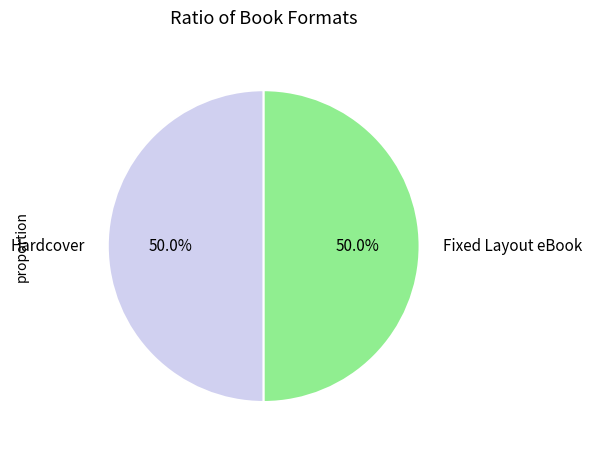

Is it true that Hardcover is 50% of the pie?

True